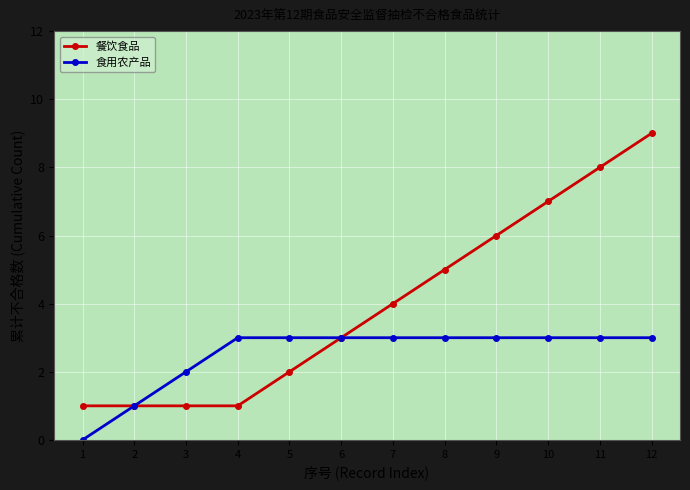

How many 食用农产品 values are between 3 and 4?

9